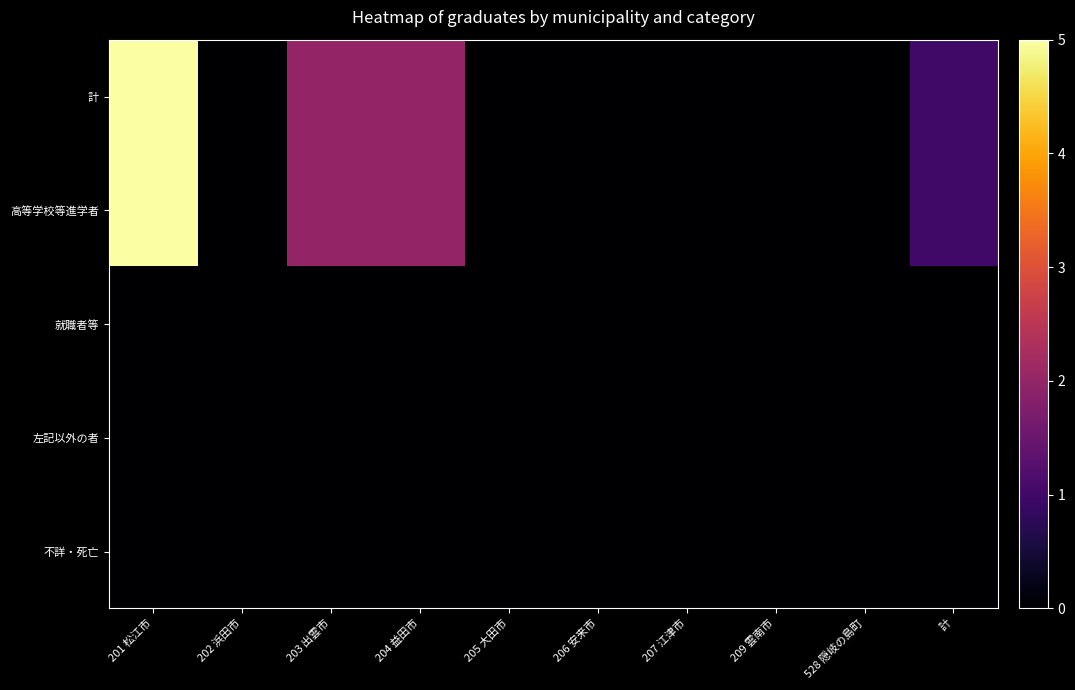

At how many categories does at least one series exceed 4?

1